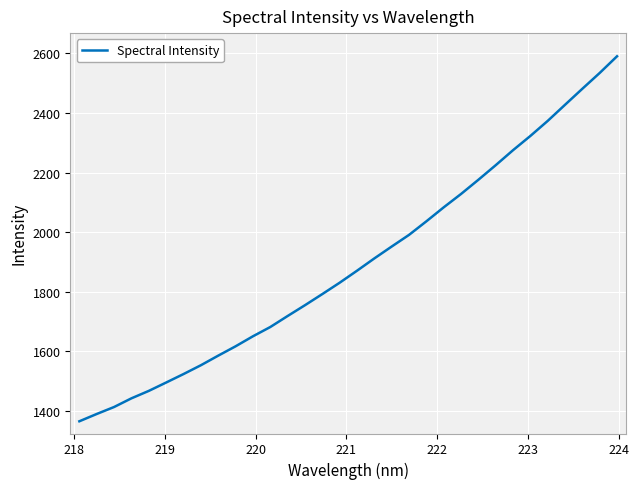

How many lines are shown in the chart?

1